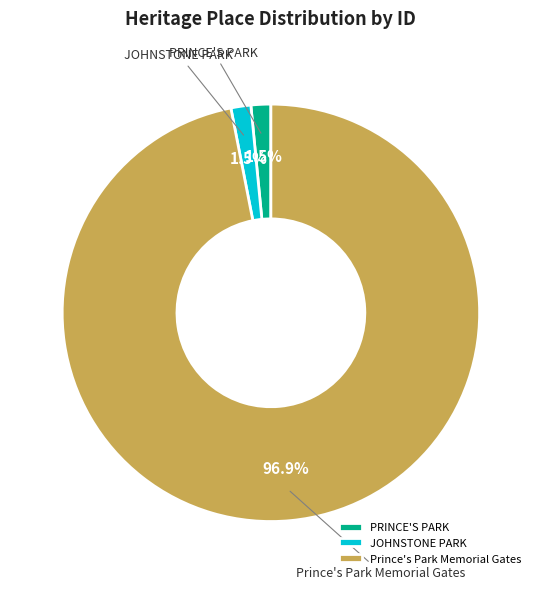

Between PRINCE'S PARK and Prince's Park Memorial Gates, which is larger?

Prince's Park Memorial Gates